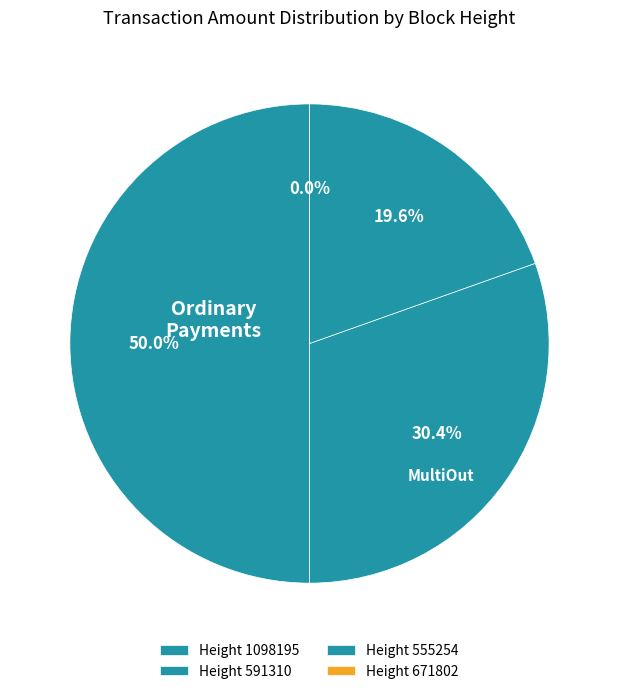

What is the change in value from 1098195 to 591310?

-2594.1